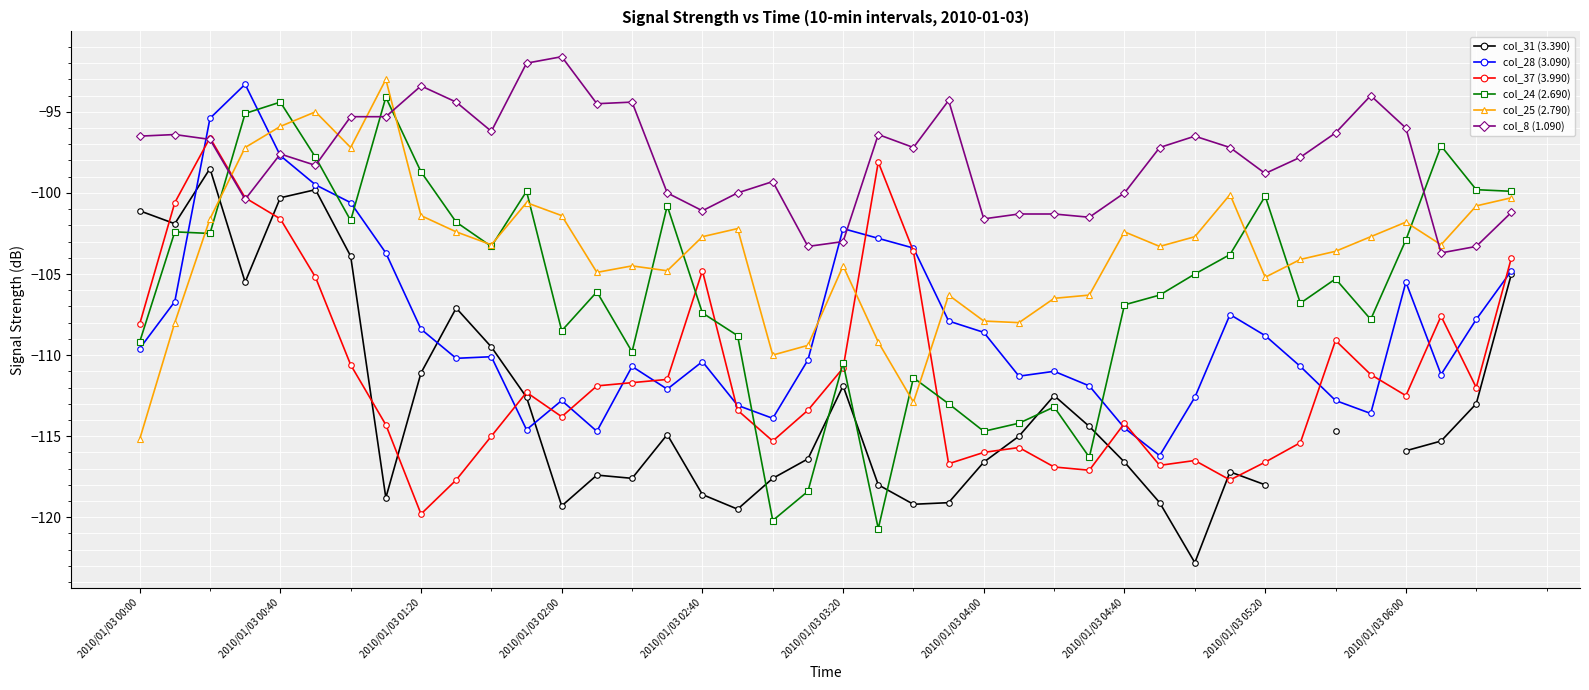

Does the chart display data point markers on the line(s)?

Yes